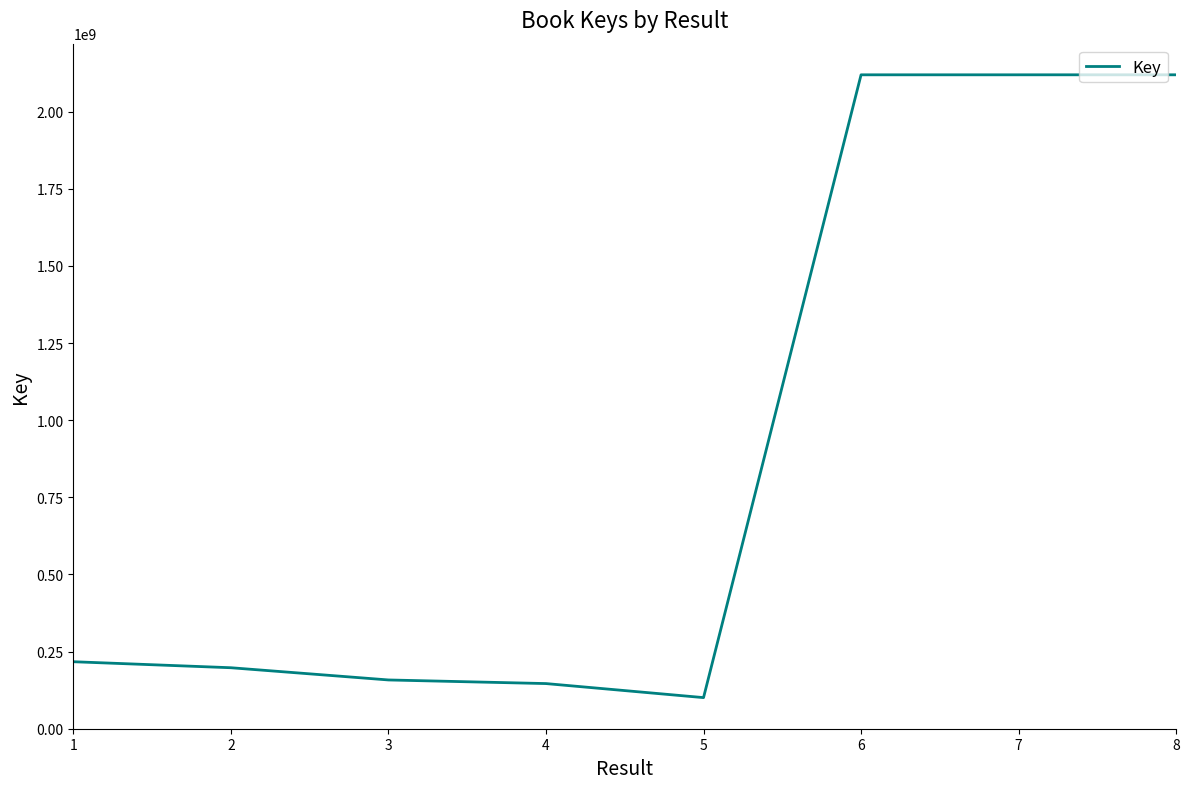

How many categories are shown in the chart?

8